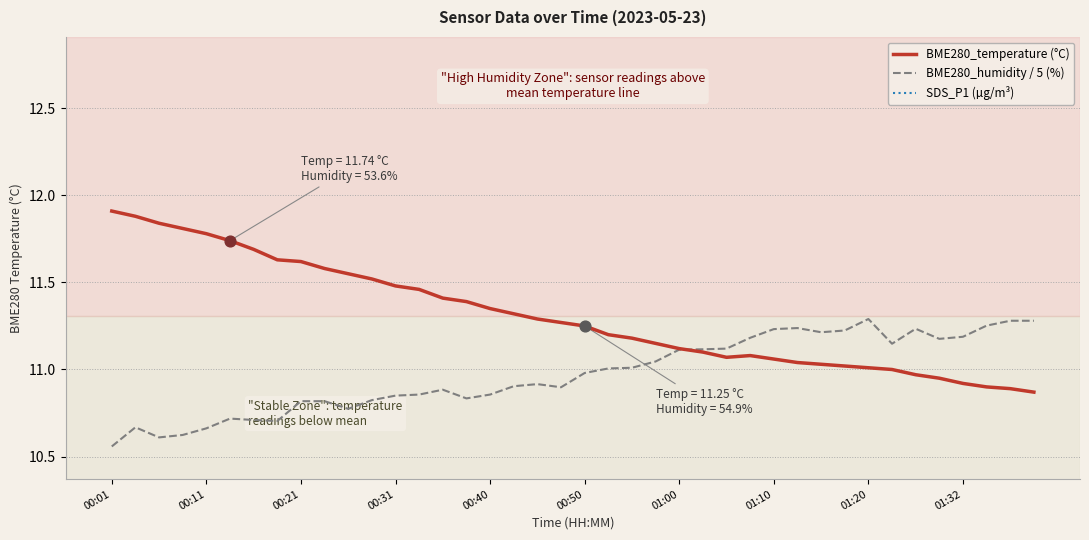

What are all the series names shown in the legend?

BME280_temperature (°C), BME280_humidity / 5 (%), SDS_P1 (µg/m³)